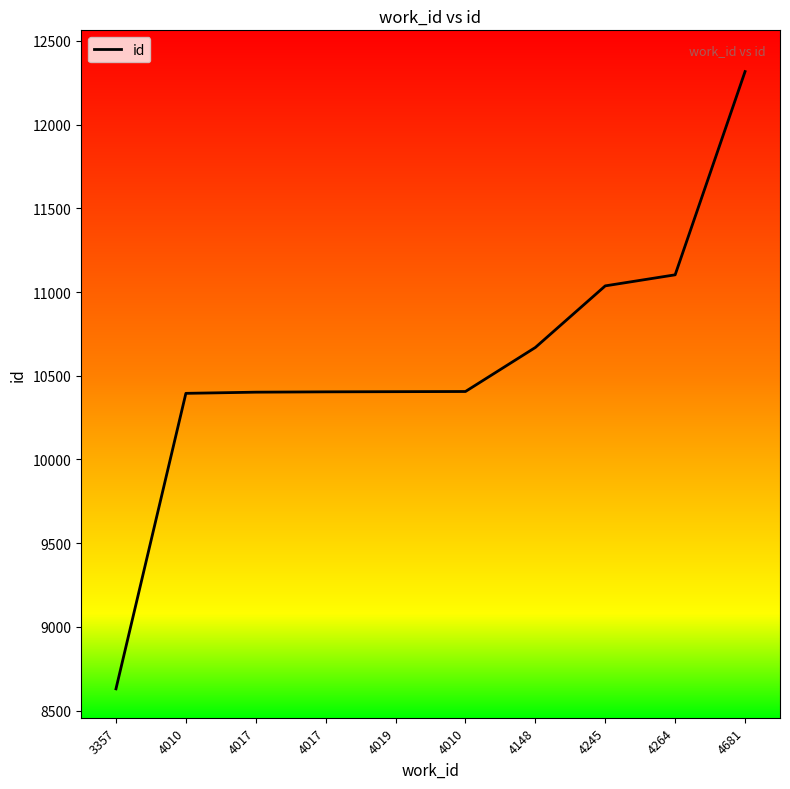

What is the difference between the second highest and second lowest values?

708